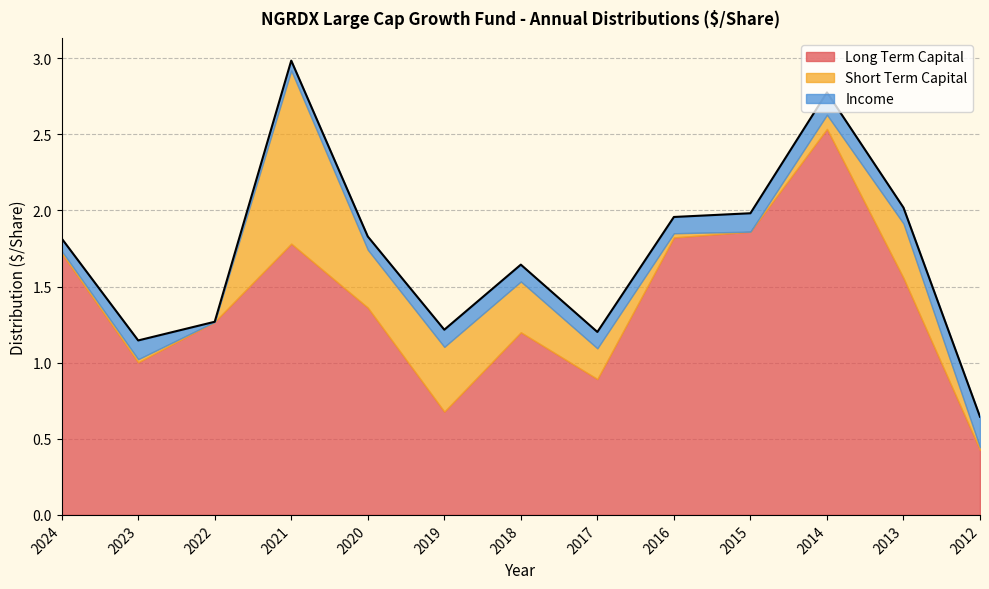

Which category has the lowest value across all series?

2022